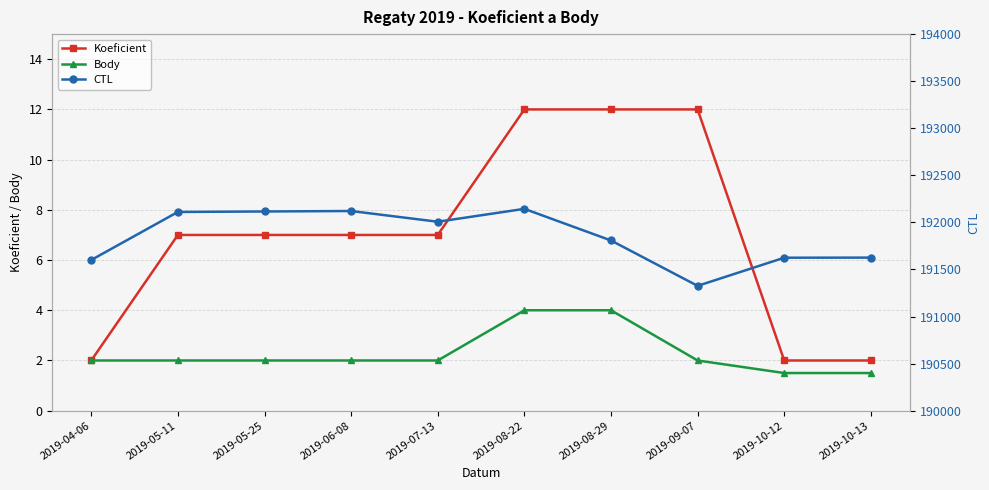

Reading left to right, list all the values displayed in this chart.

Koeficient: 2.0	7.0	7.0	7.0	7.0	12.0	12.0	12.0	2.0	2.0
Body: 2.0	2.0	2.0	2.0	2.0	4.0	4.0	2.0	1.5	1.5
CTL: 191601.0	192111.0	192116.0	192121.0	192007.0	192144.0	191808.0	191326.0	191625.0	191626.0